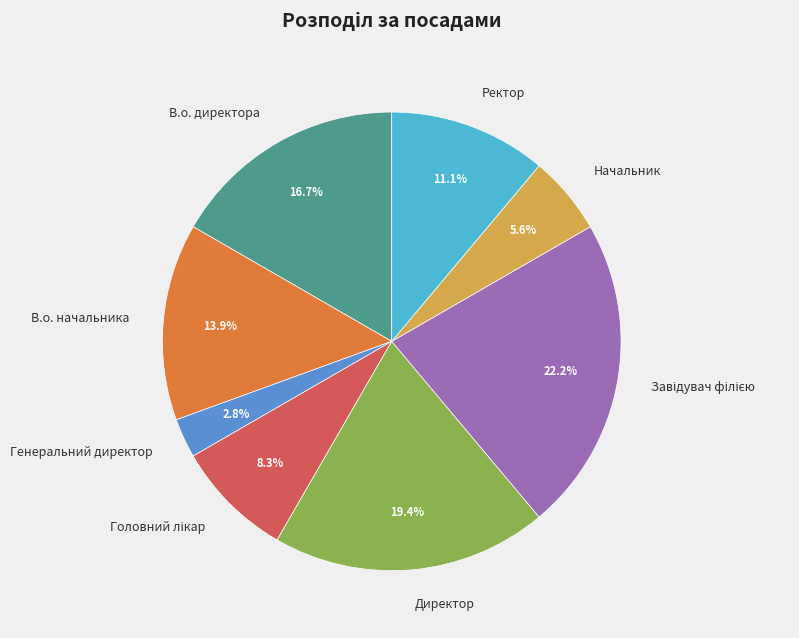

Combined, do Генеральний директор and В.о. начальника account for over 50%?

No